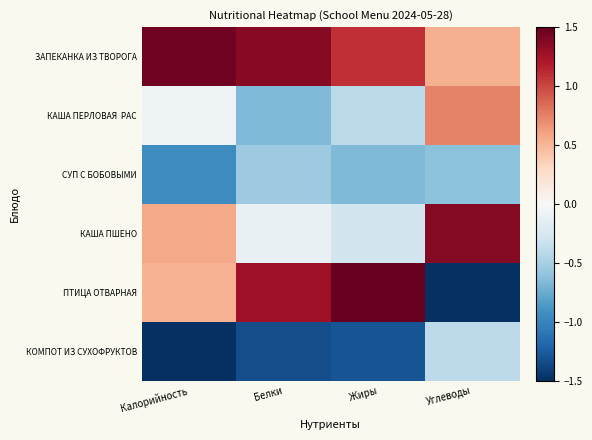

Between Жиры and Углеводы, which series saw the biggest shift?

ПТИЦА ОТВАРНАЯ